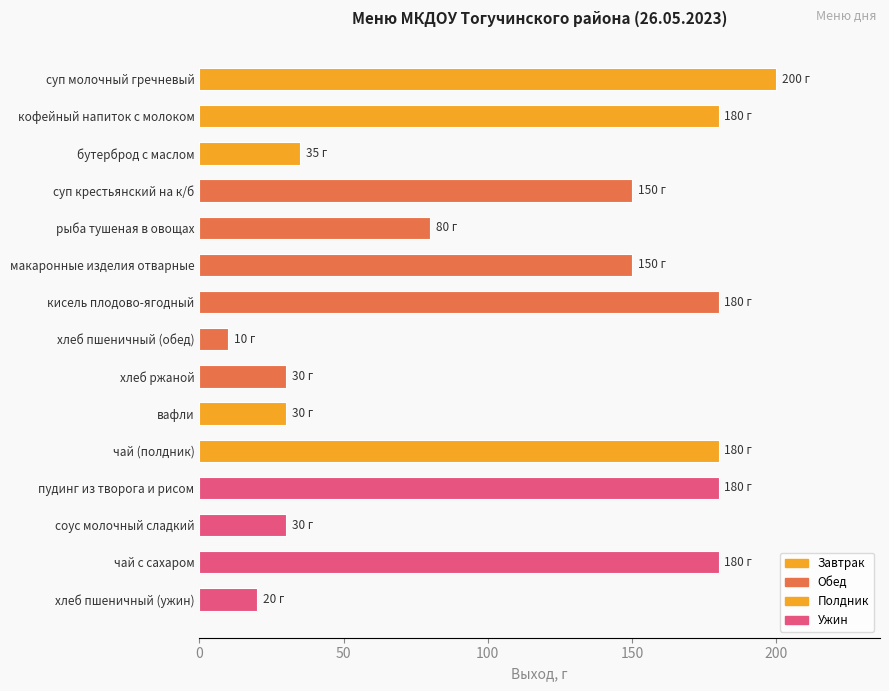

Does the chart contain any negative values?

No